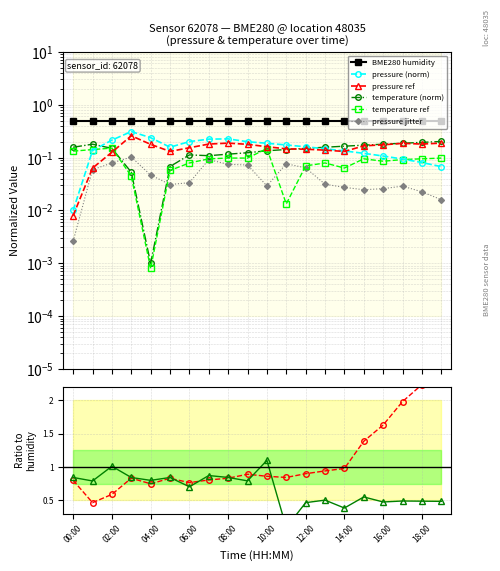

What is the value of the pressure point at the 10th from the left?

0.2